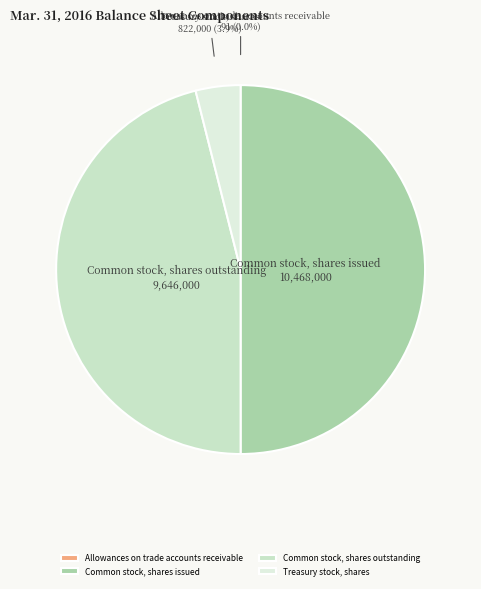

Which slice is the largest?

Common stock, shares issued